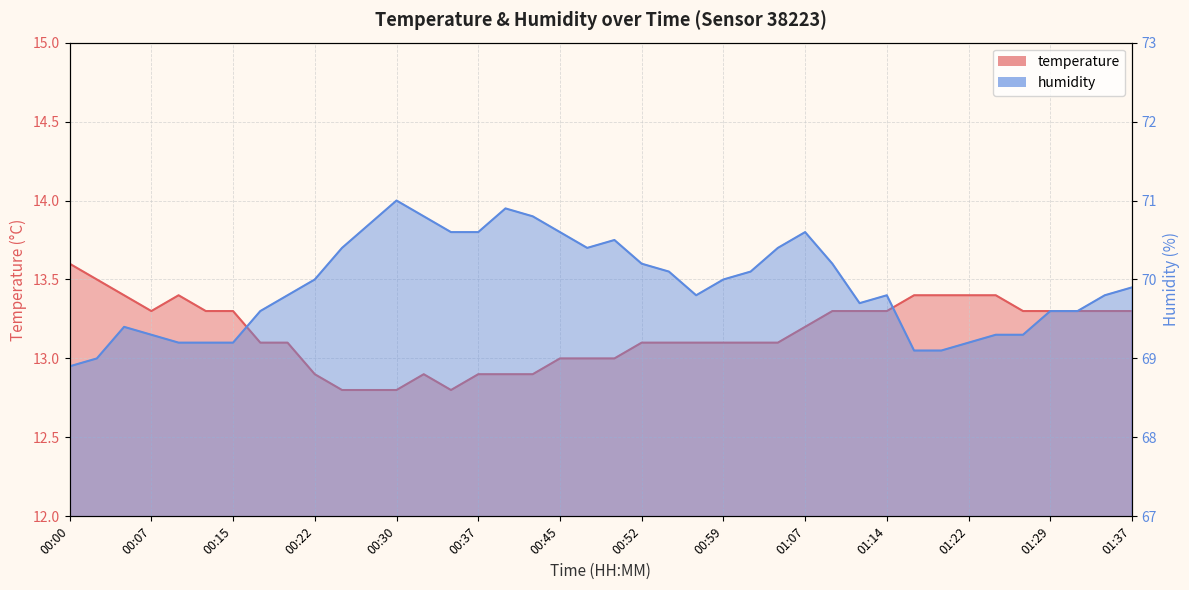

What value does the temperature series have at 01:29?

13.3